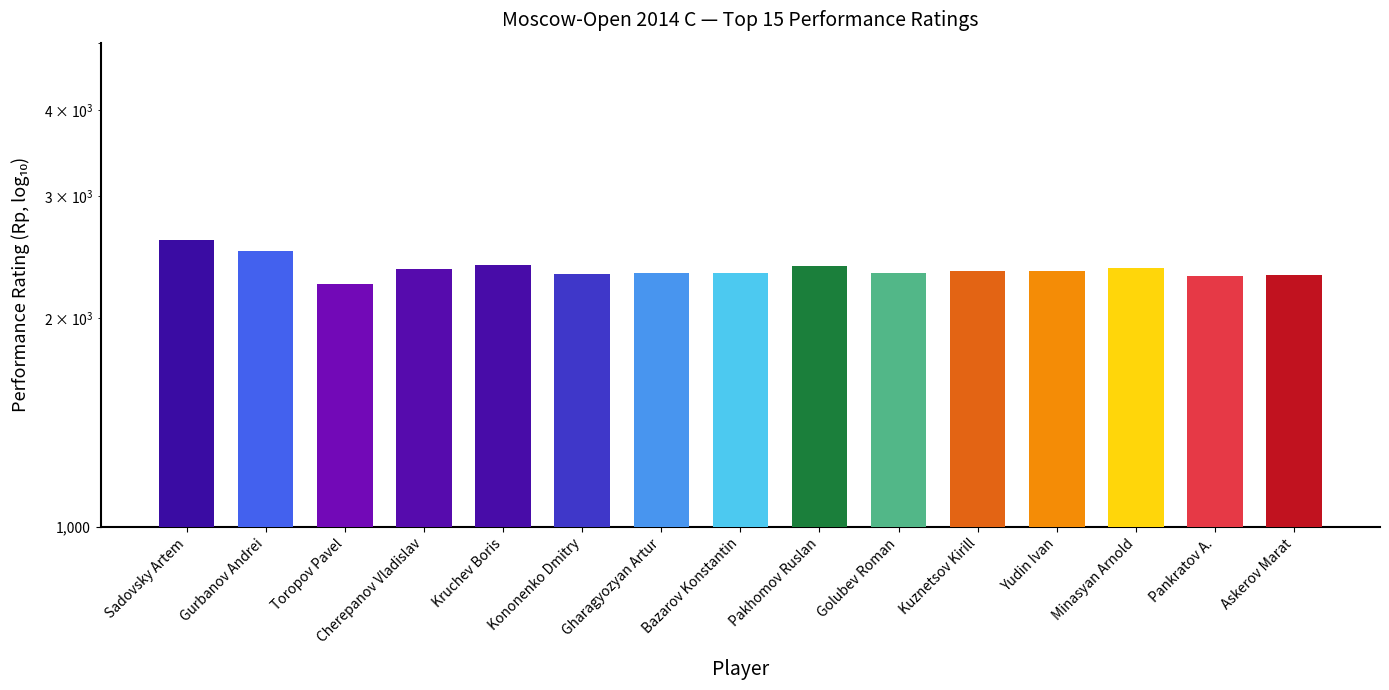

Reading right to left, list all the values displayed in this chart.

2308	2305	2365	2343	2340	2324	2379	2326	2327	2318	2390	2360	2240	2504	2592